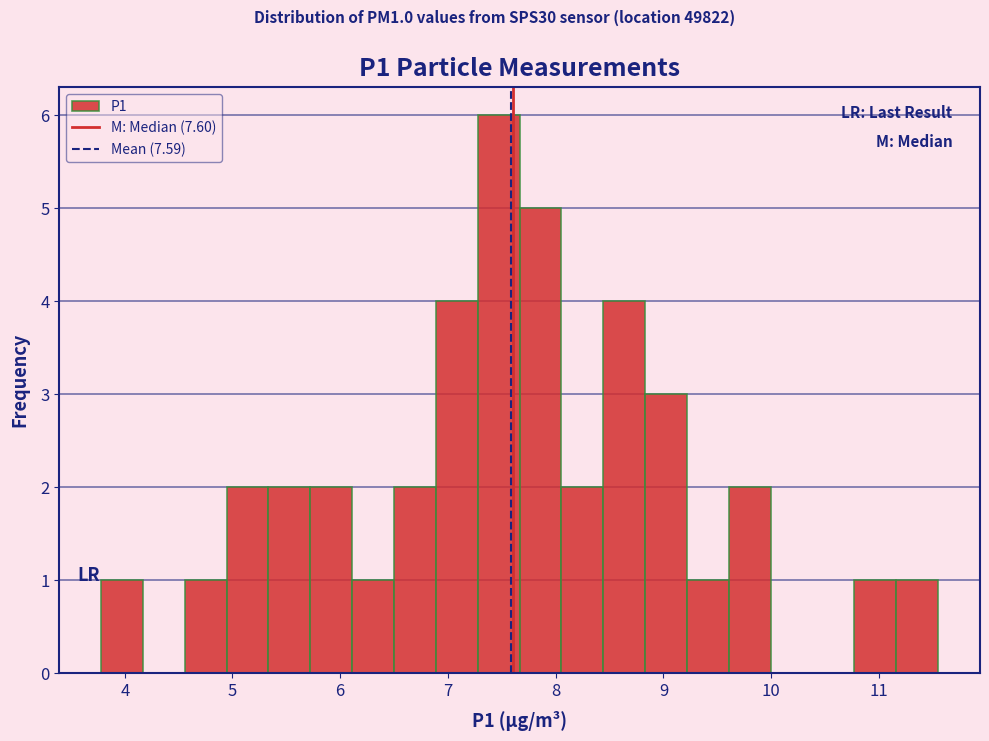

Read against the x-axis, roughly where is the centre of the tallest bar?

7.5